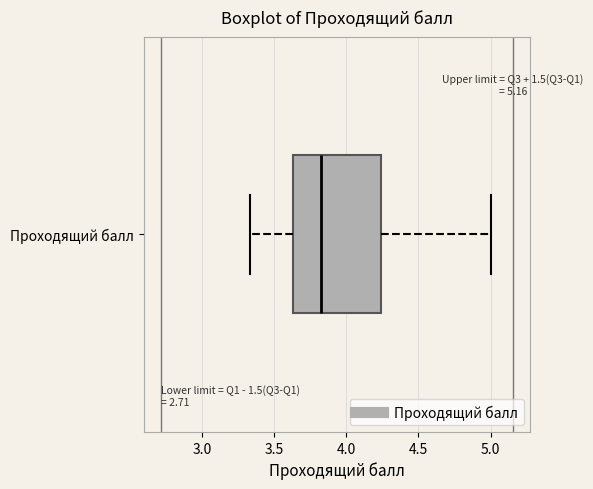

Transcribe this box plot: give where the median line is, the range the box spans, and where the two whiskers end, as read against the x-axis. The values are not printed on the chart, so give them approximately, as read against the axis.

median 3.85, box 3.65 to 4.25, whiskers 3.35 to 5.00